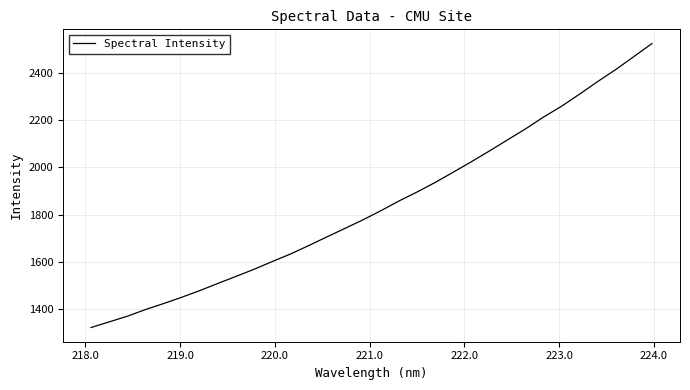

What is the difference between the maximum and minimum values?

1201.1